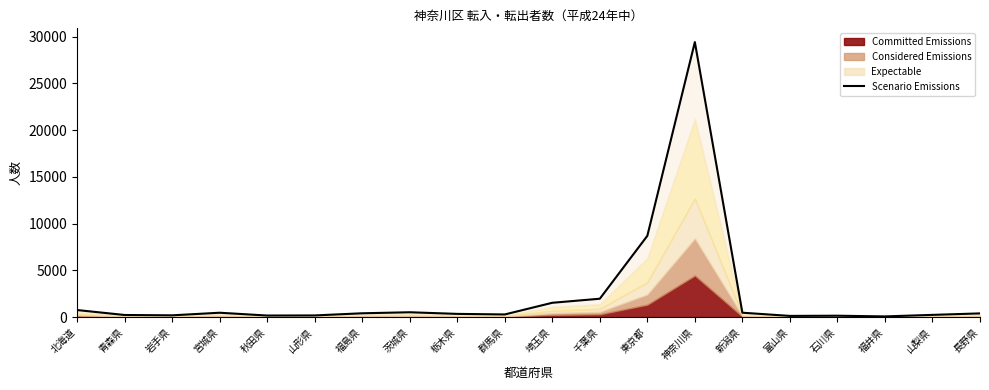

What is the label of the 1st point from the right?

長野県